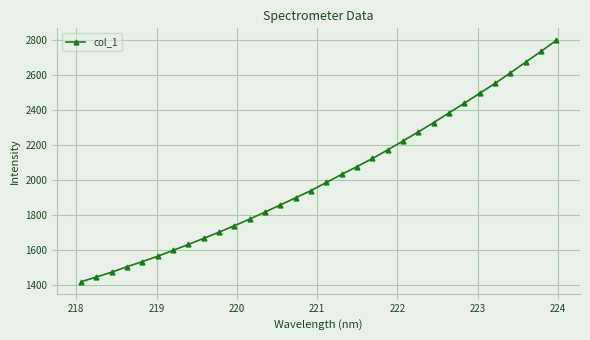

What is the value of the 31st point from the left?

2732.5